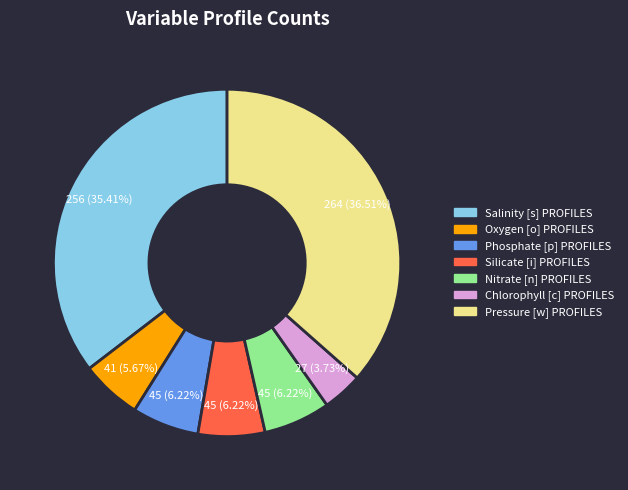

To the nearest percent, what is the combined percentage of Nitrate [n] PROFILES and Salinity [s] PROFILES?

42%